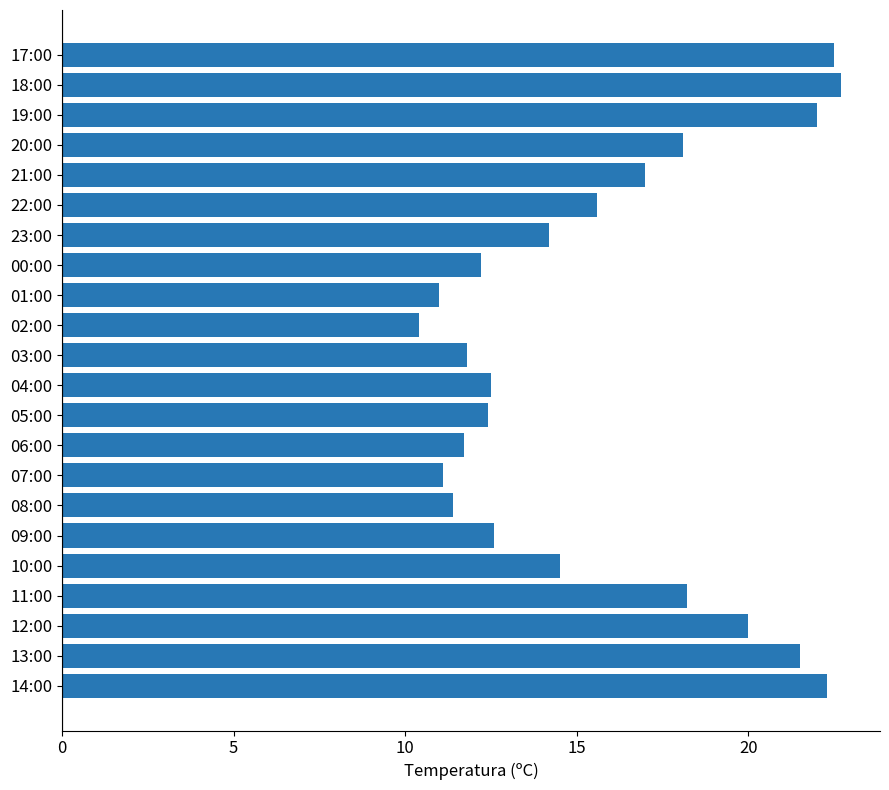

What is the greatest value displayed?

22.7